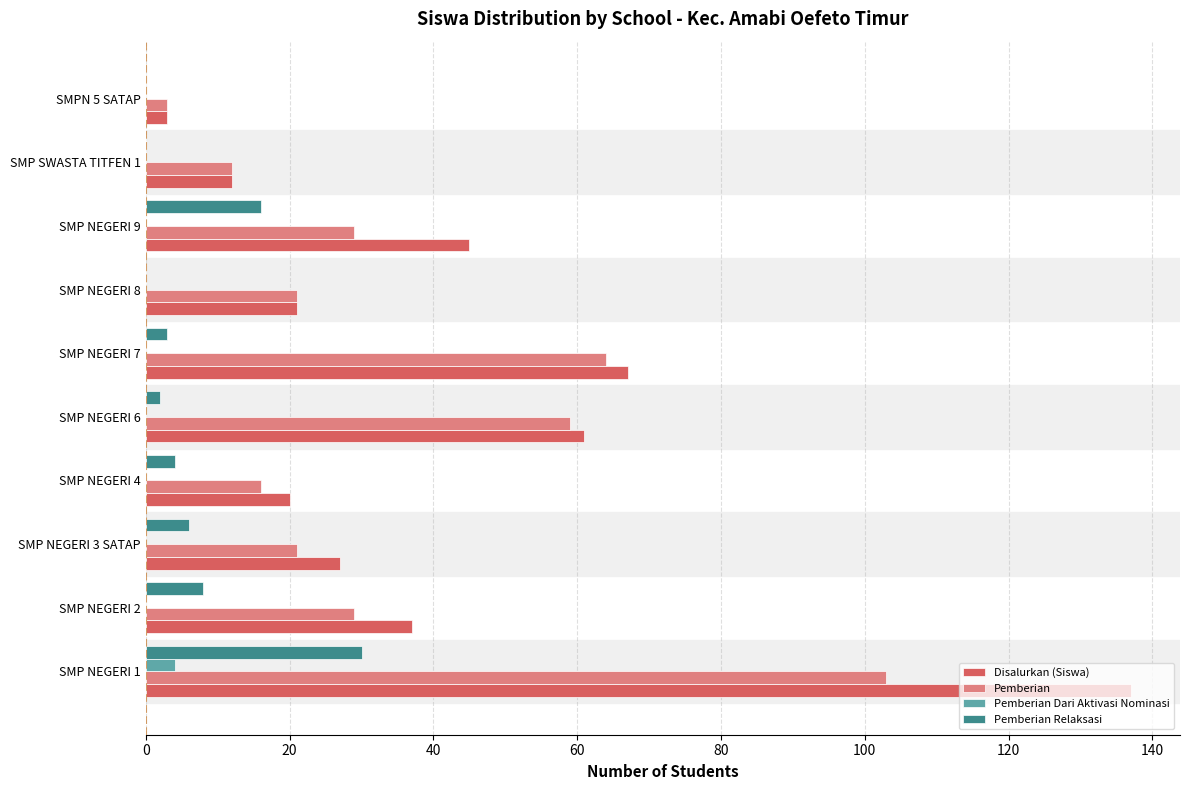

Is the value of Disalurkan (Siswa) at SMP NEGERI 3 SATAP greater than the value of Pemberian at SMP NEGERI 3 SATAP?

Yes